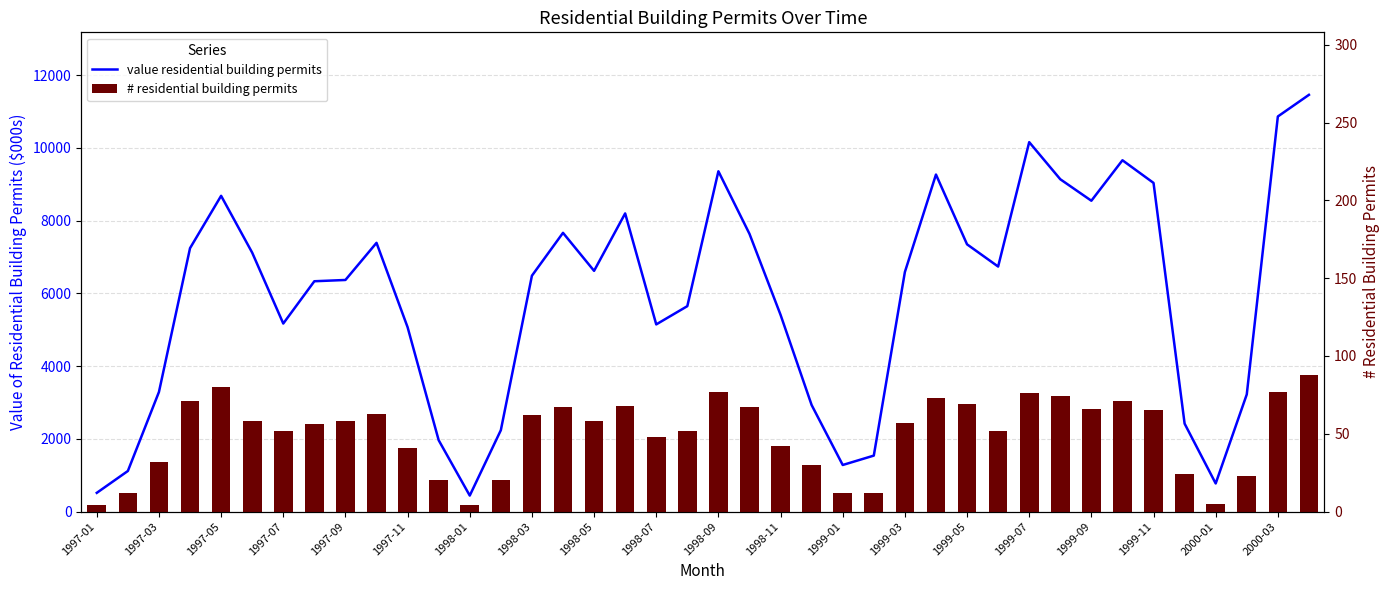

What is the maximum value shown in the chart?

11460